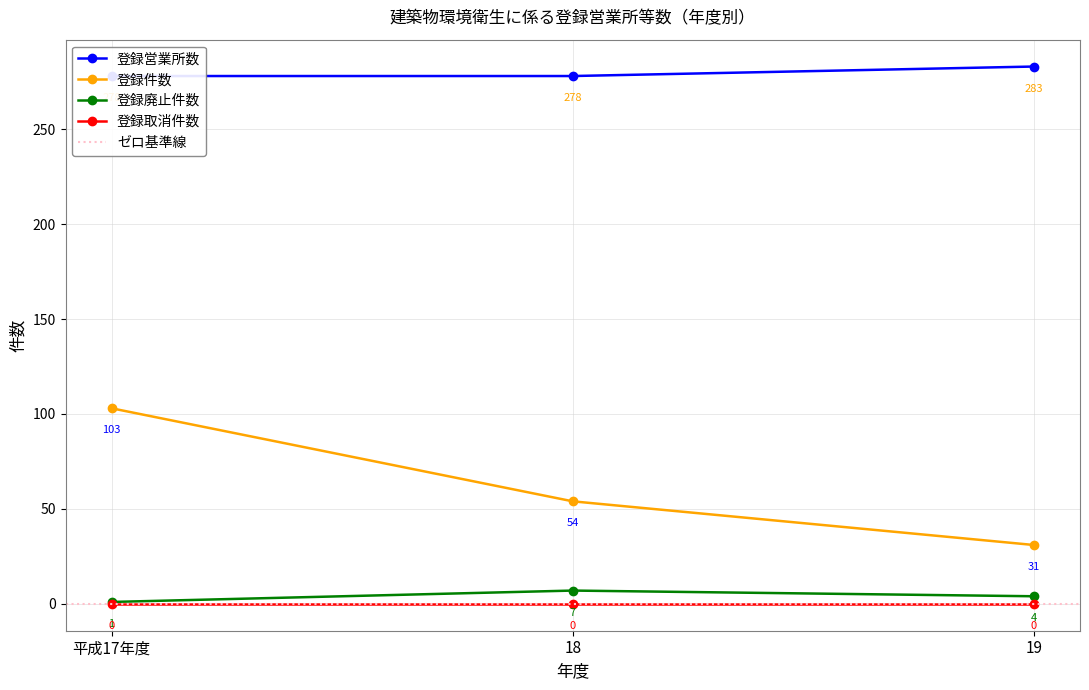

The value of 登録廃止件数 at 18 is 7. True or false?

True